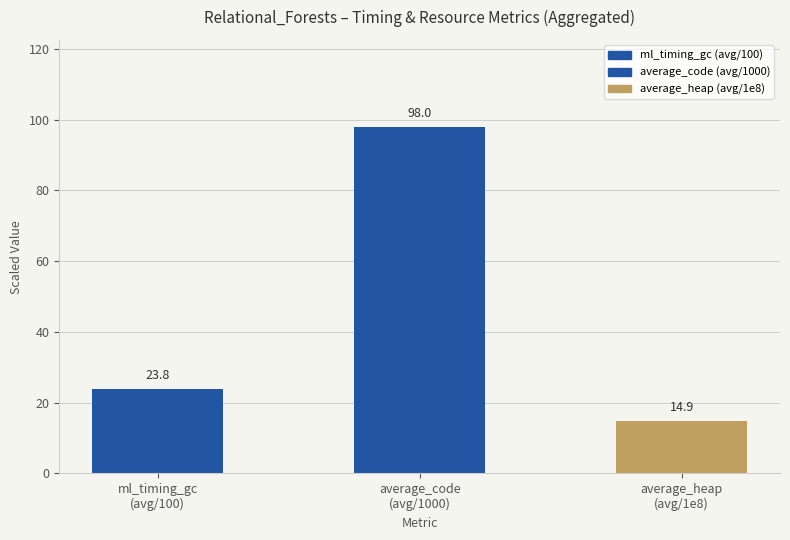

Reading left to right, transcribe all the data shown in this chart.

23.8	98.0	14.9